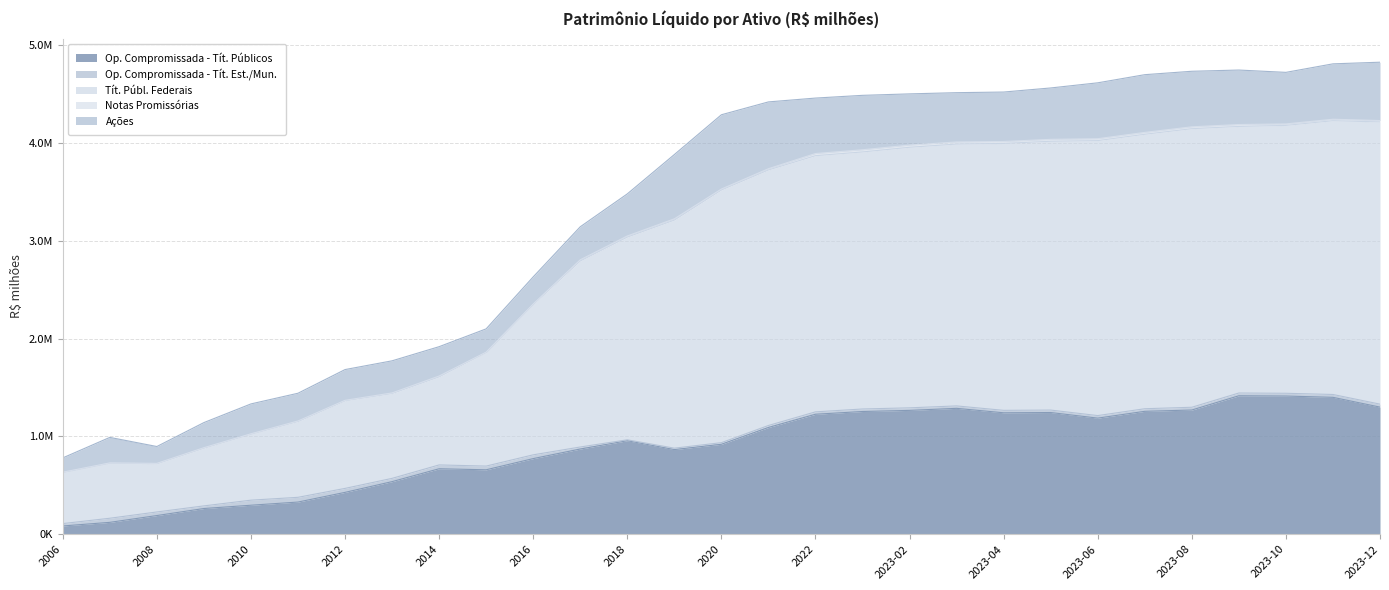

At which category is the sum across all series the highest?

2023-12